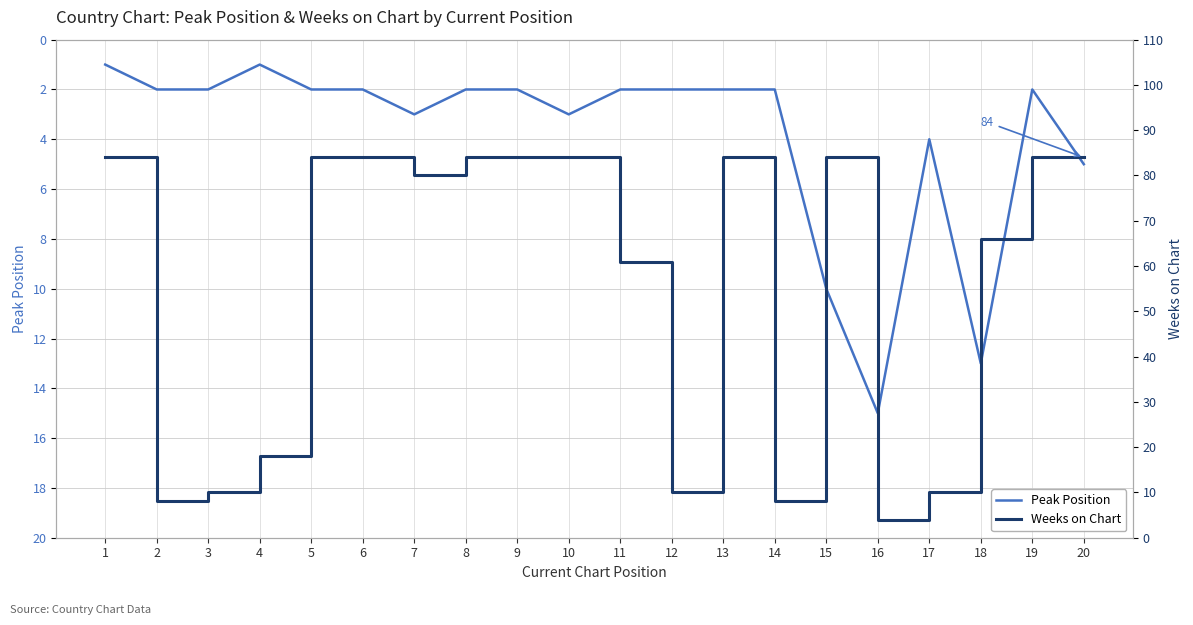

What is the value of the Peak Position point at the 5th from the left?

2